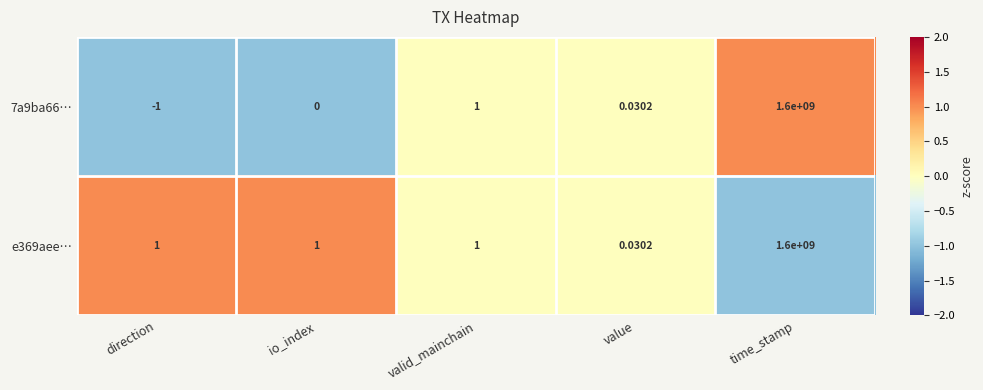

At which label is 7a9ba66… closest to 799999999?

valid_mainchain